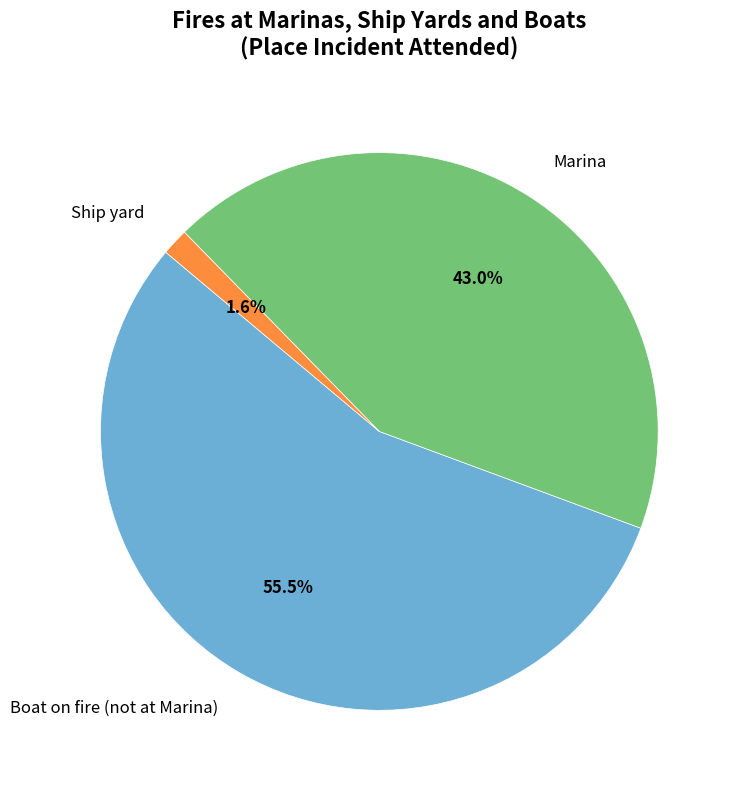

To the nearest percent, what portion does Ship yard represent?

2%